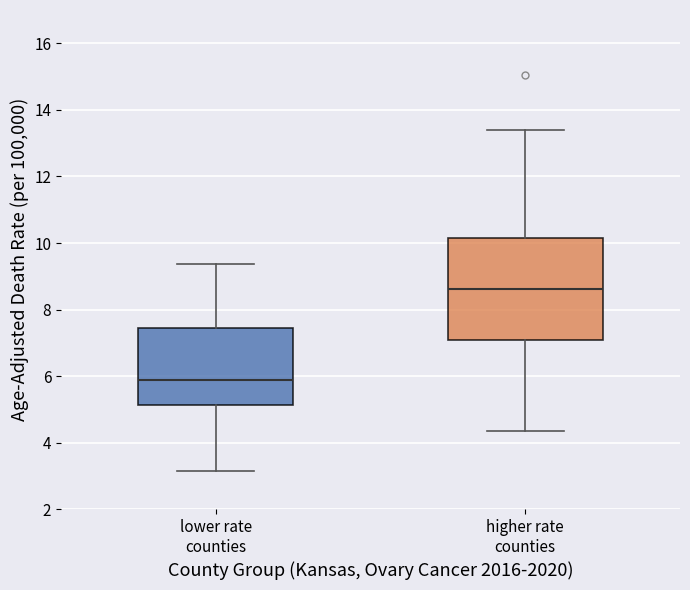

Reading left to right, read every box against the y-axis: the position of its median line, the range the box covers, and the ends of its whiskers. The values are not printed on the chart, so give them approximately, as read against the axis.

lower rate counties: median 5.8, box 5.2 to 7.4, whiskers 3.2 to 9.4
higher rate counties: median 8.6, box 7.0 to 10.2, whiskers 4.4 to 13.4